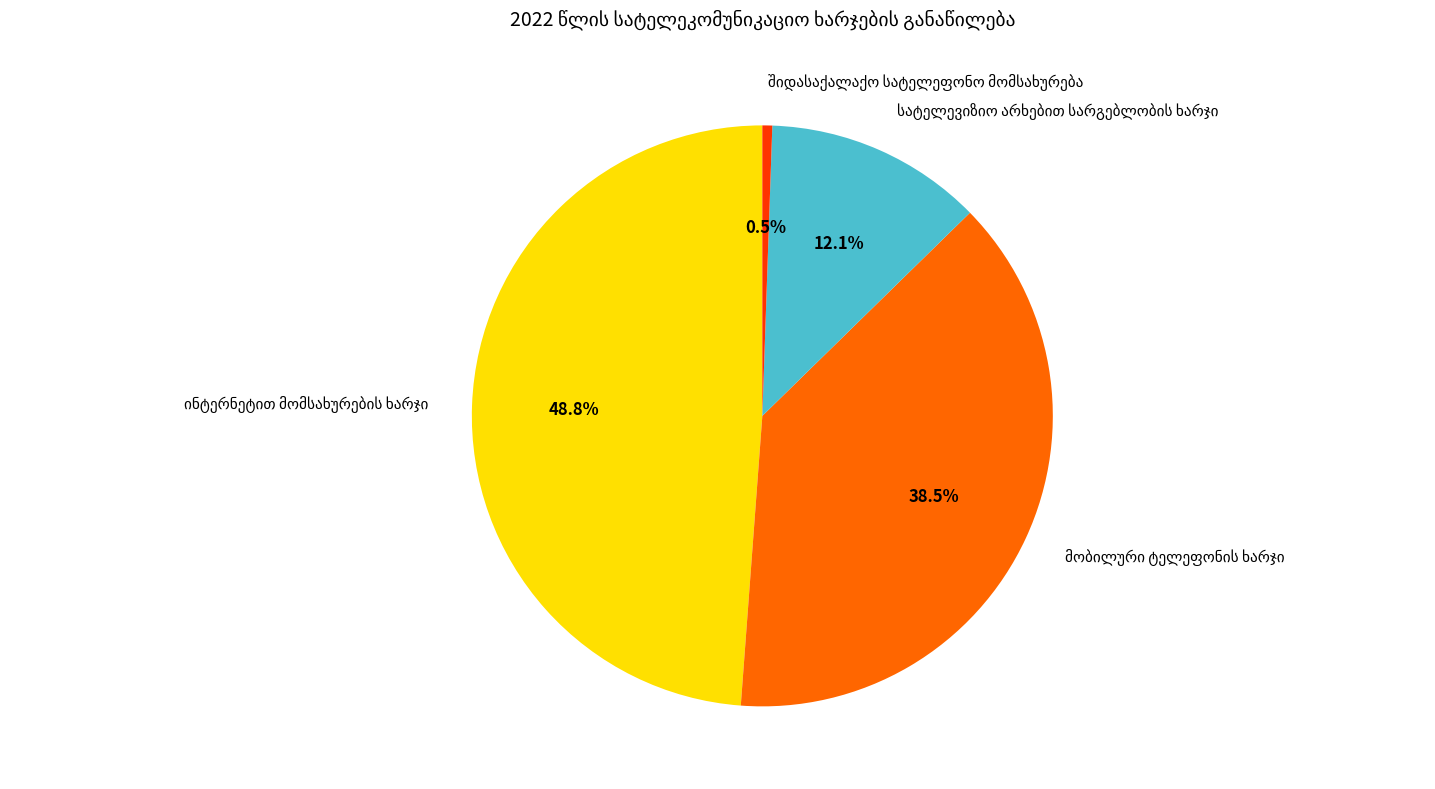

Does any single category account for the majority?

No